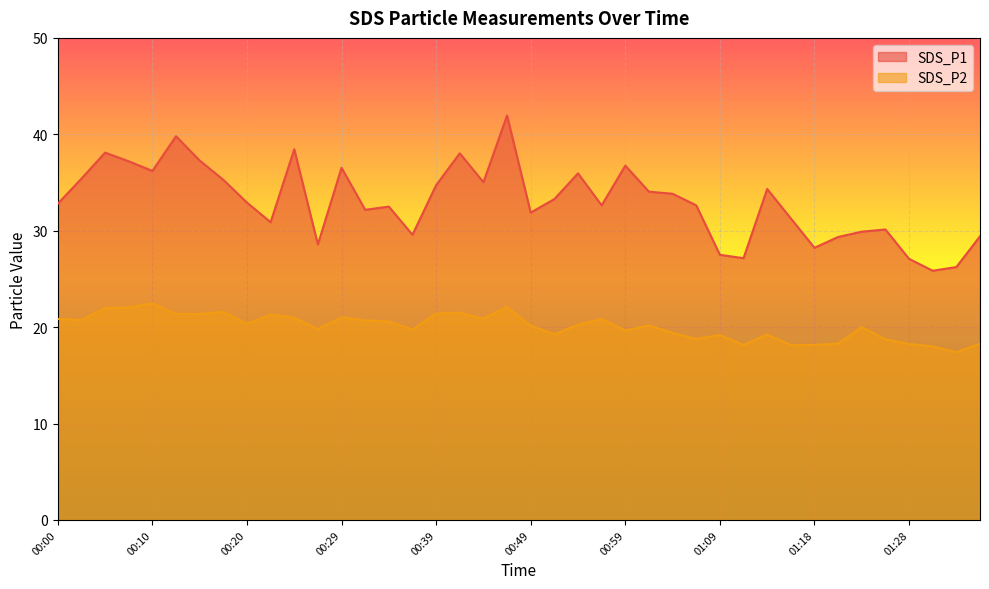

What is the average value of the SDS_P1 series?

33.0